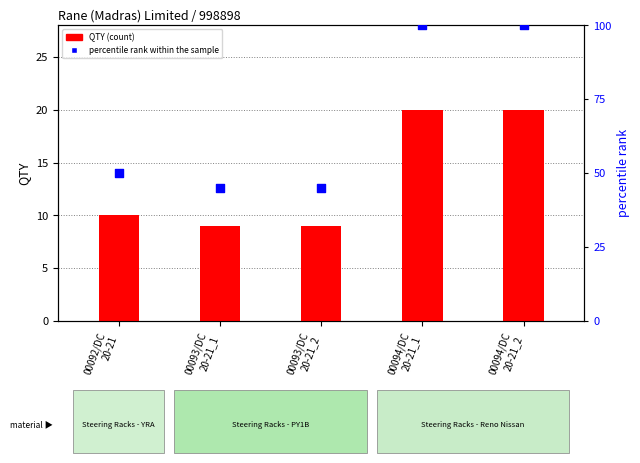

At which category is the sum across all series the highest?

00094/DC
20-21_1